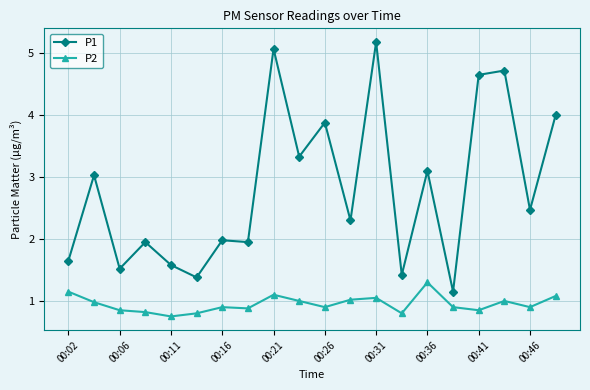

What are all the series names shown in the legend?

P1, P2